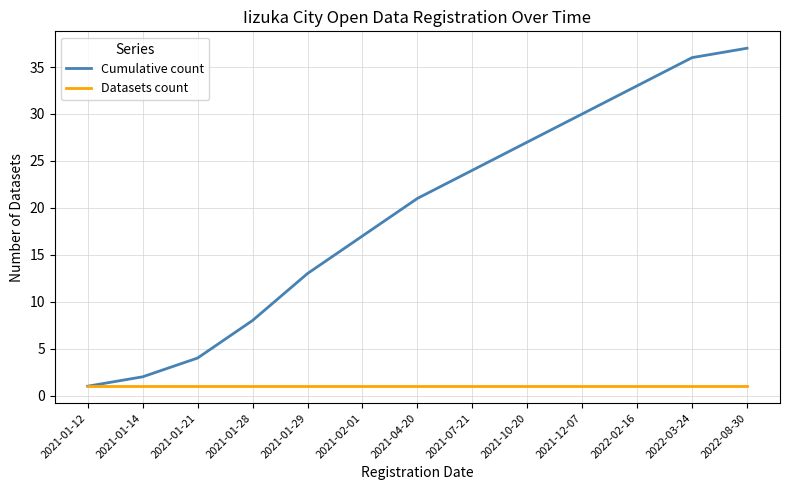

What is the lowest value of the Cumulative count series?

1